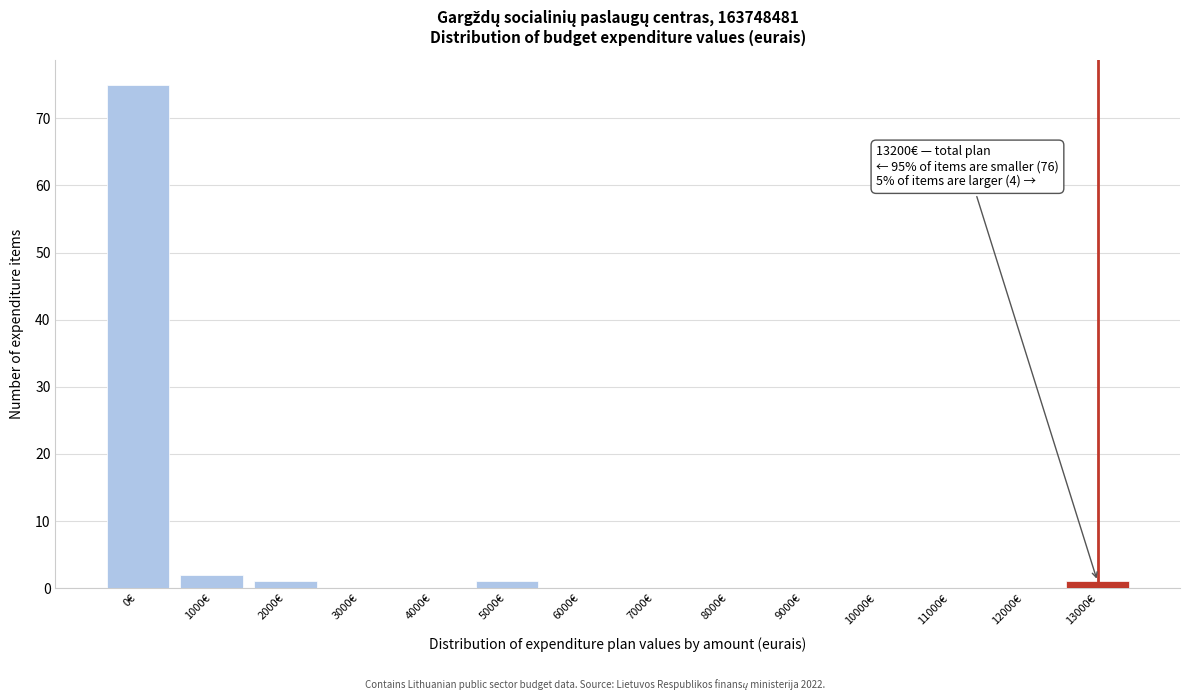

Reading left to right, list all the values displayed in this chart.

0€=75	1000€=2	2000€=1	3000€=0	4000€=0	5000€=1	6000€=0	7000€=0	8000€=0	9000€=0	10000€=0	11000€=0	12000€=0	13000€=1